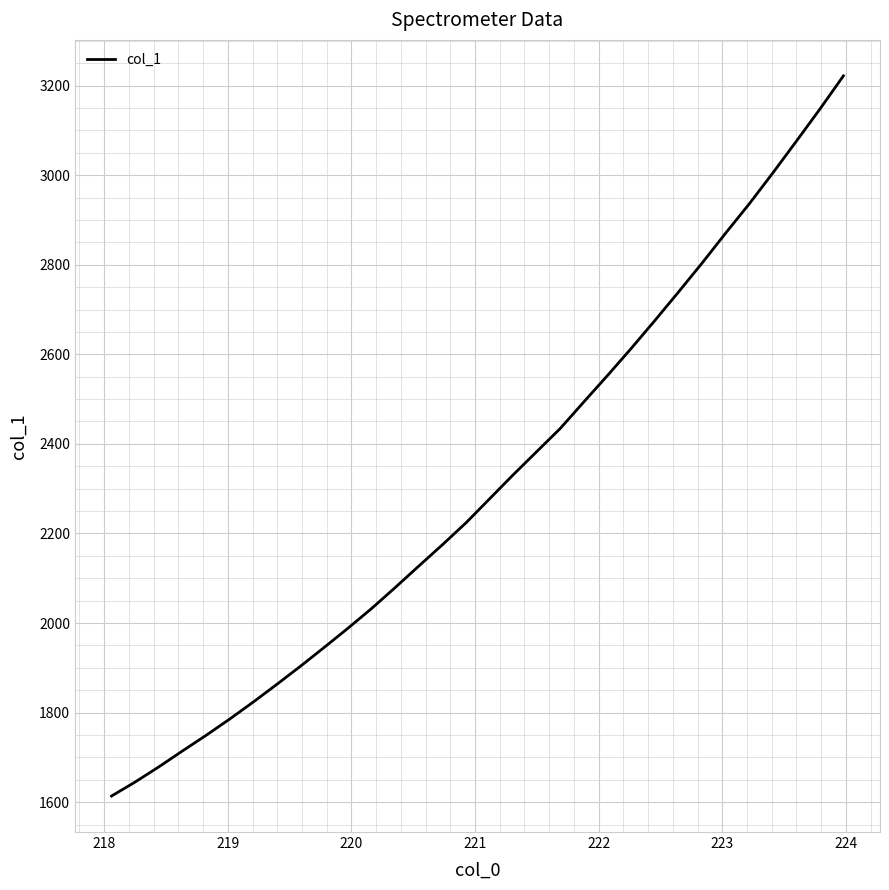

What is the greatest value displayed?

3221.8